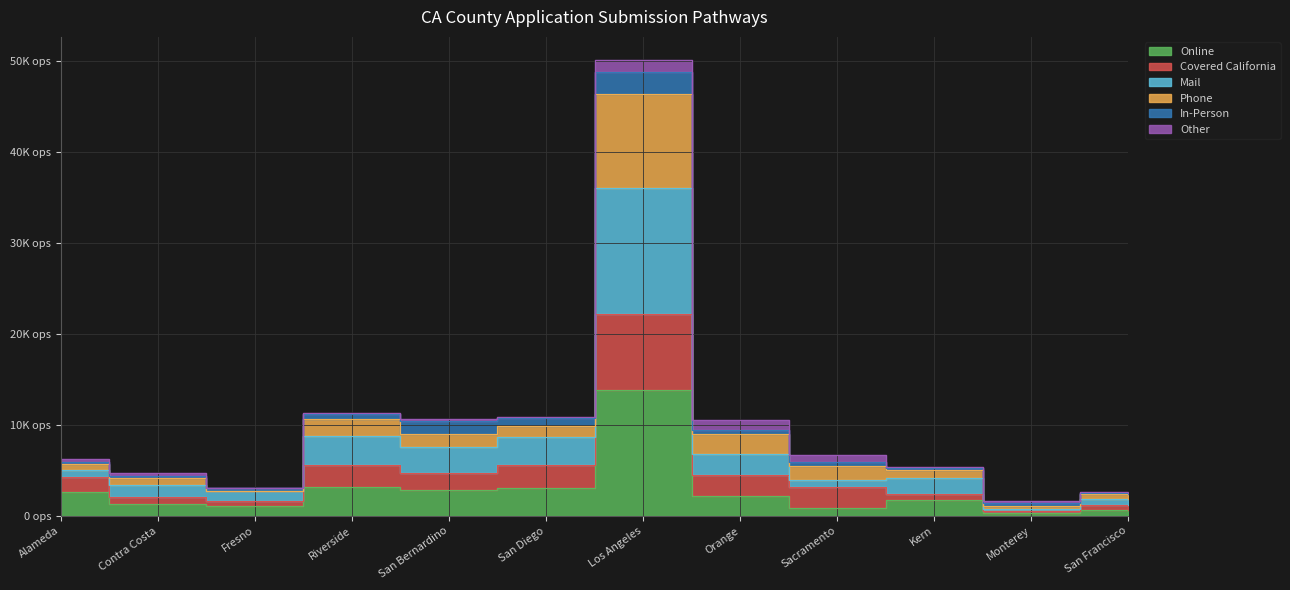

True or false: Online has a value of 776 at Riverside.

False